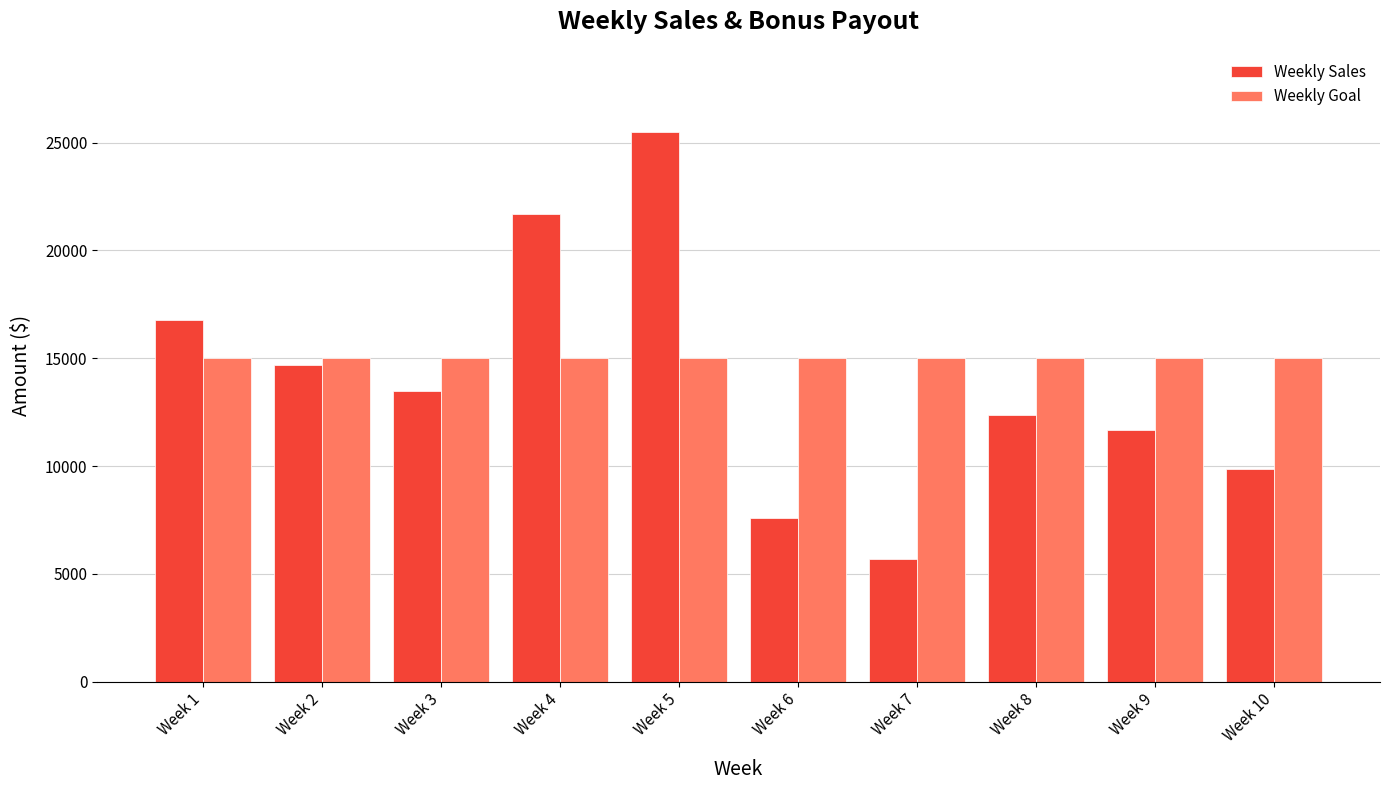

What is the average value of the Weekly Goal series?

15000.0